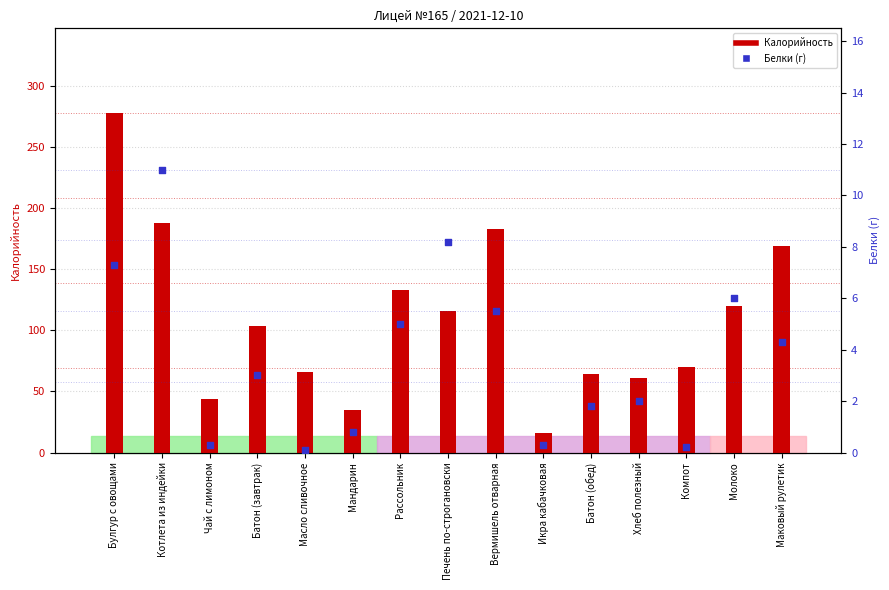

At which category is the sum across all series the highest?

Булгур с овощами